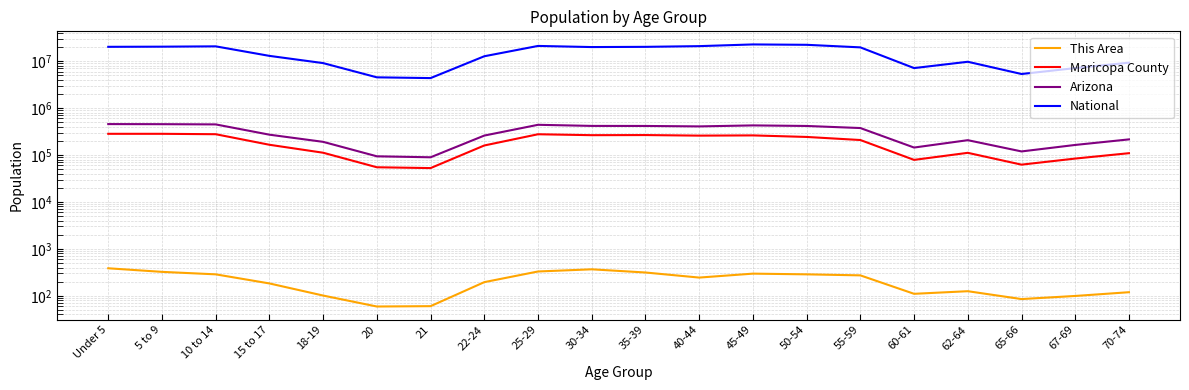

Which series has the largest total across all categories?

National